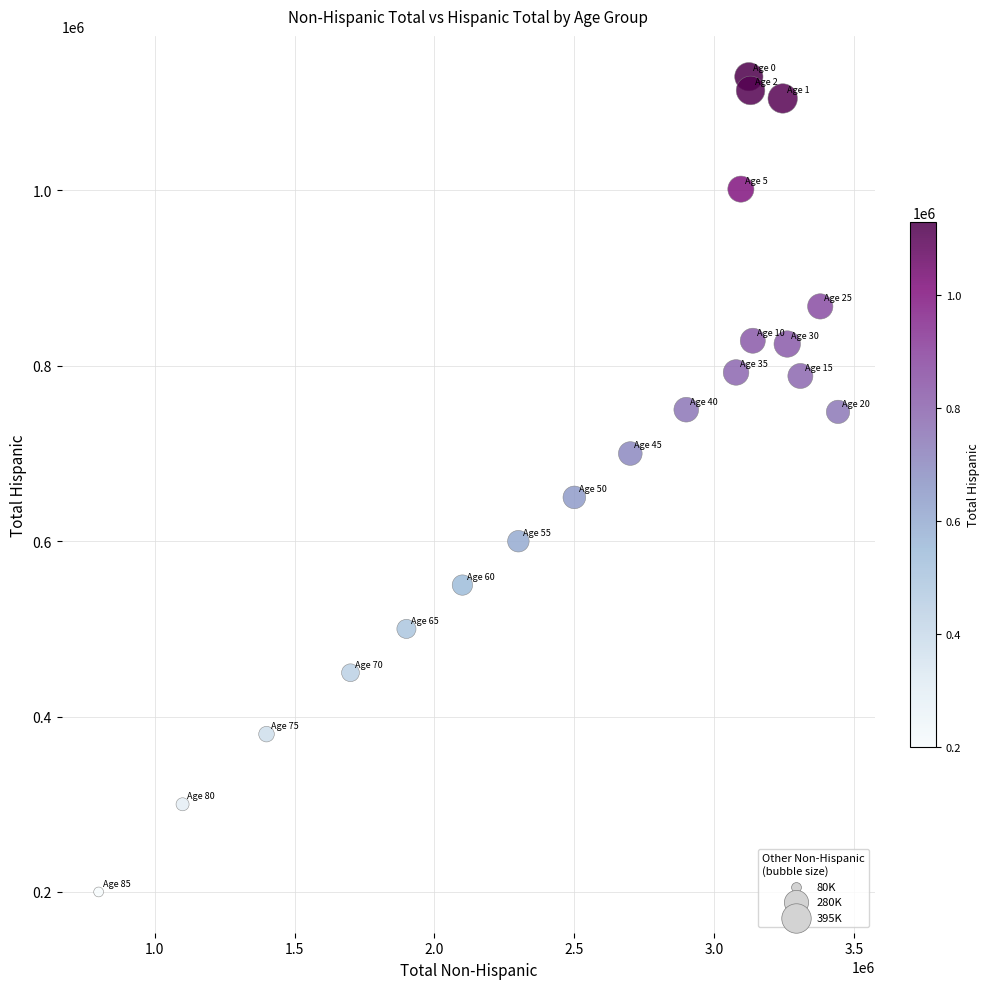

What is the range of Y values (max minus min)?

929817.5